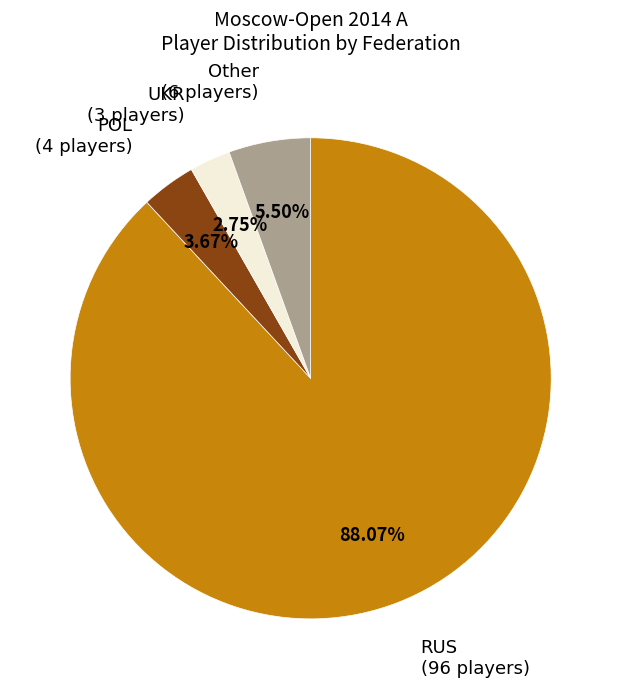

Is there any slice that represents more than half of the pie?

Yes